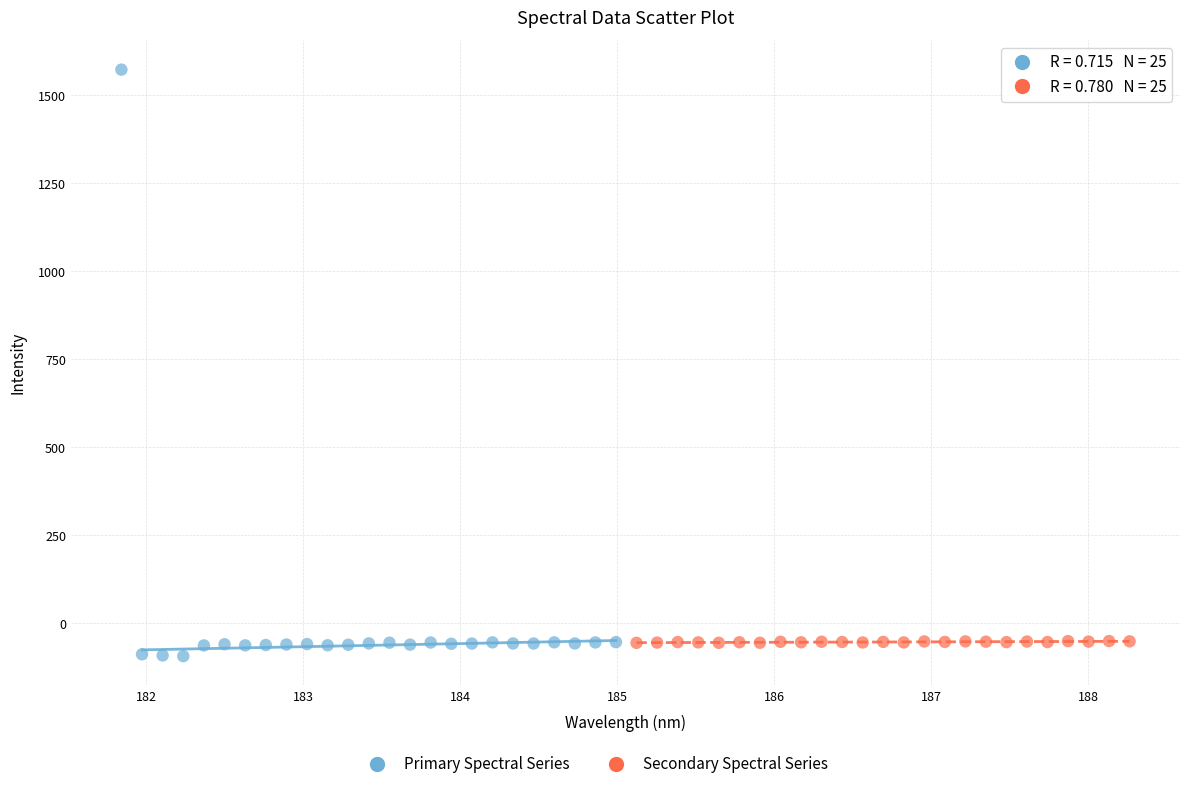

Which series has the largest Y range (max minus min)?

Primary Spectral Series